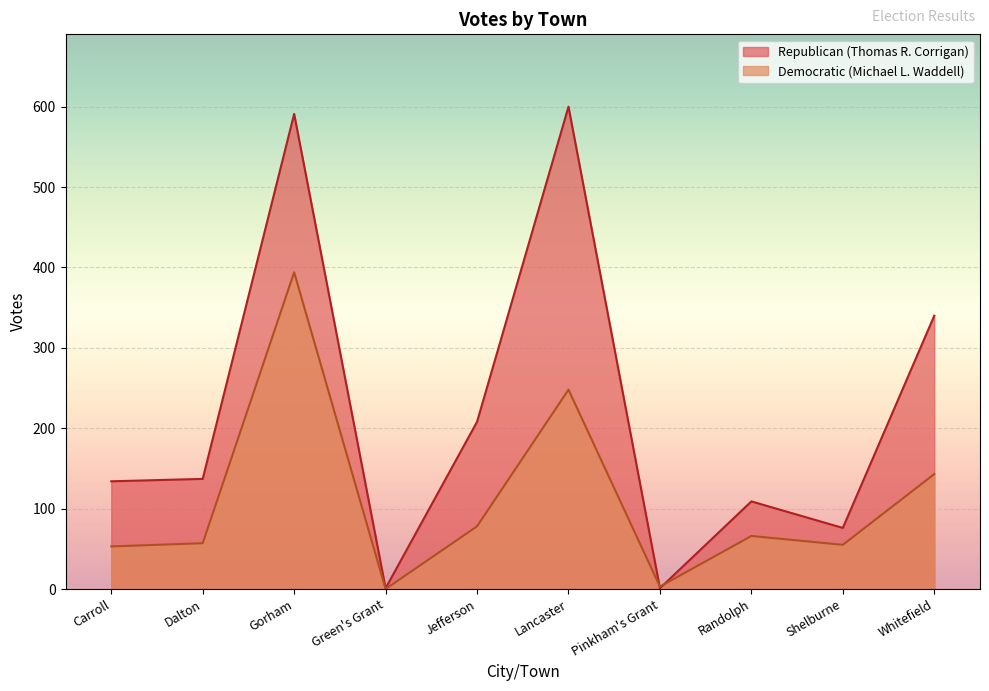

Does the chart display data point markers on the line(s)?

No